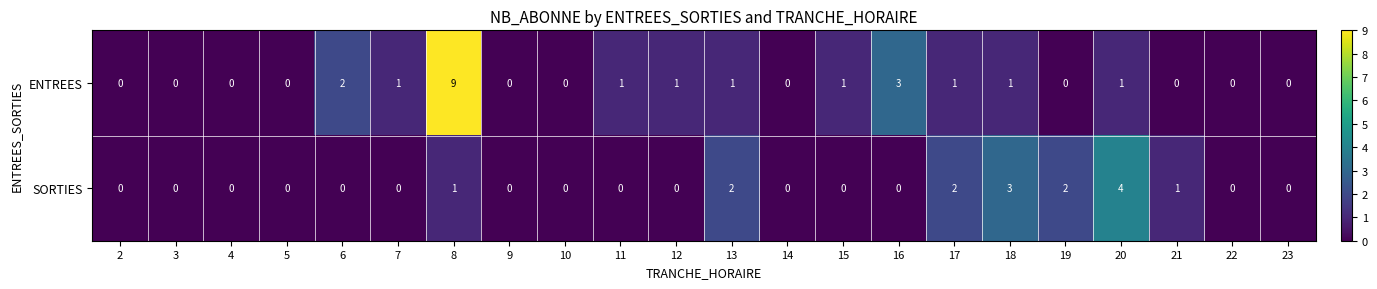

Count the SORTIES values in the range 0 to 1.

17